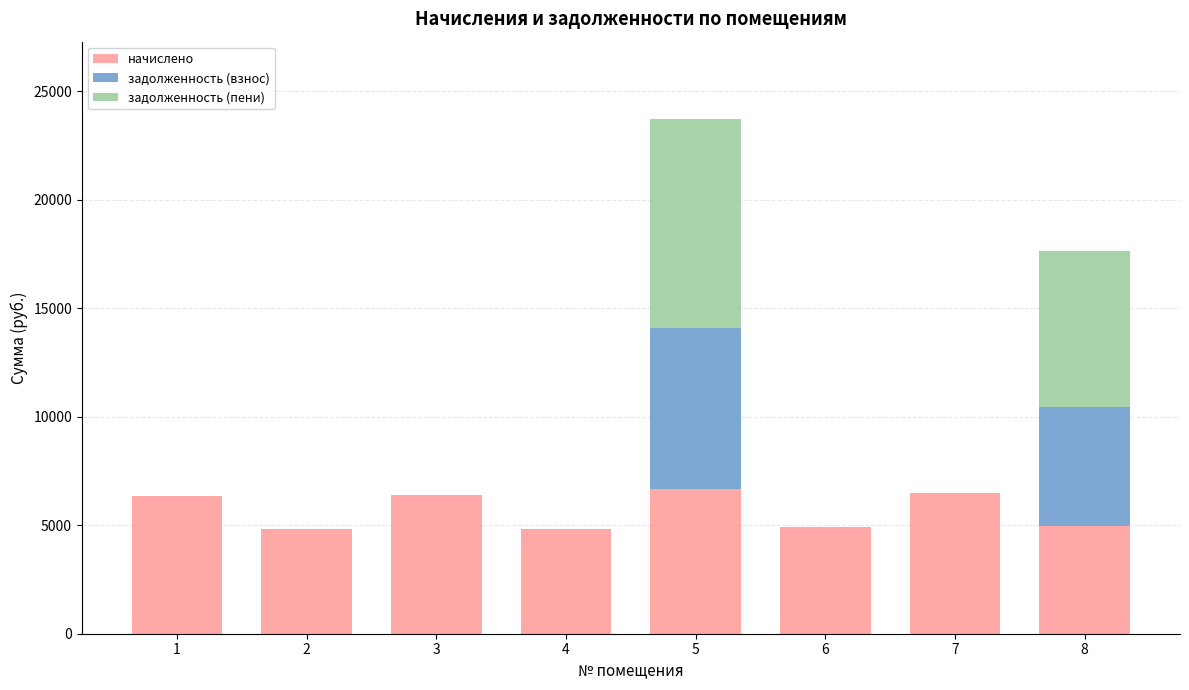

What is the maximum value for начислено?

6657.1